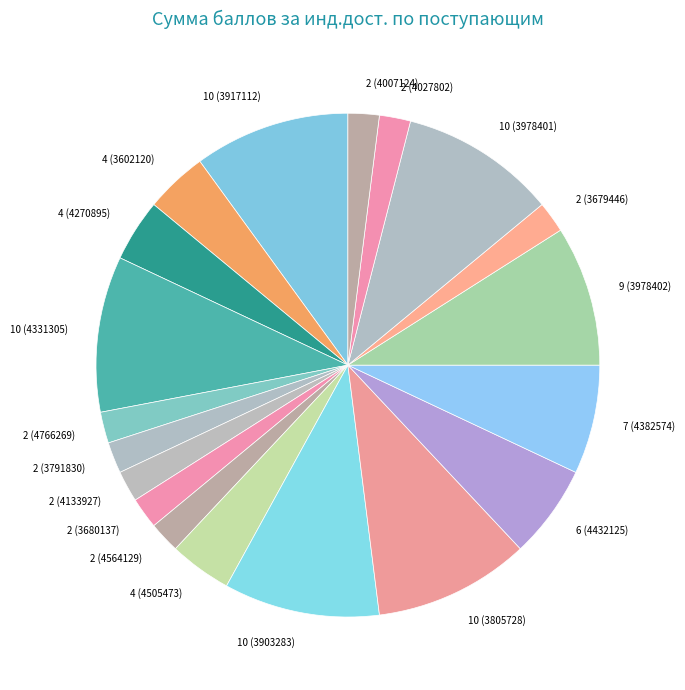

True or false: 4 (4270895) accounts for 4% of the total.

True